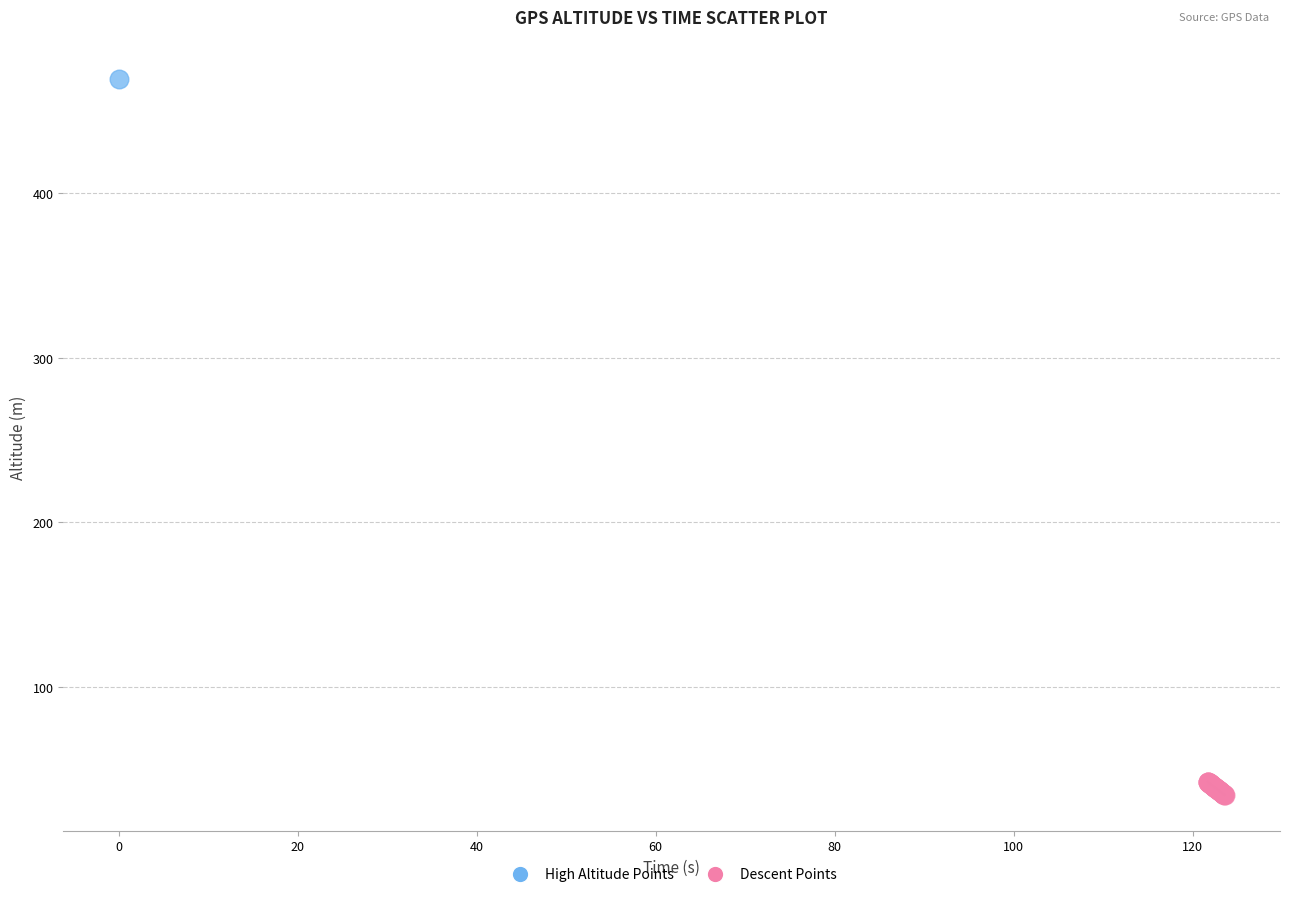

What are all the series names shown in the legend?

High Altitude Points, Descent Points